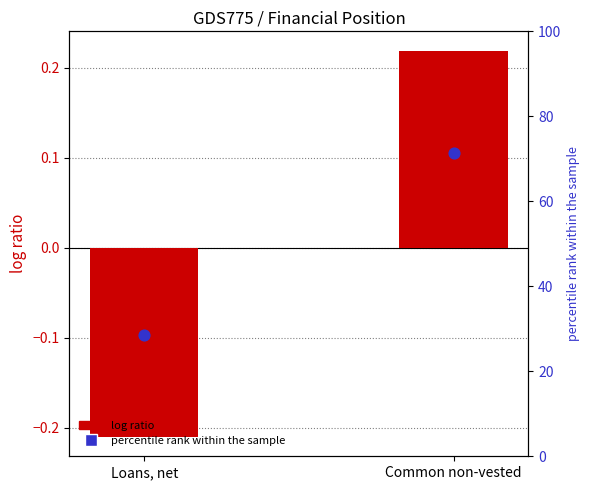

Which series reaches the maximum Y coordinate?

percentile rank within the sample